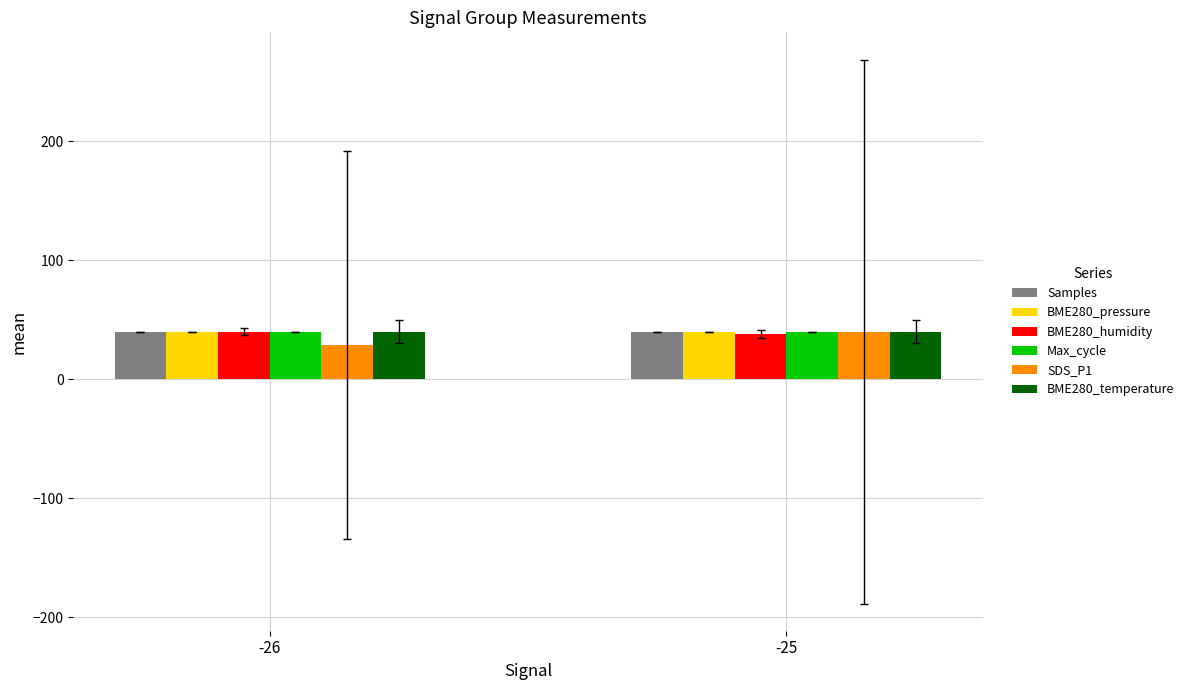

What is the spread (max minus min) of values at -26?

11.4